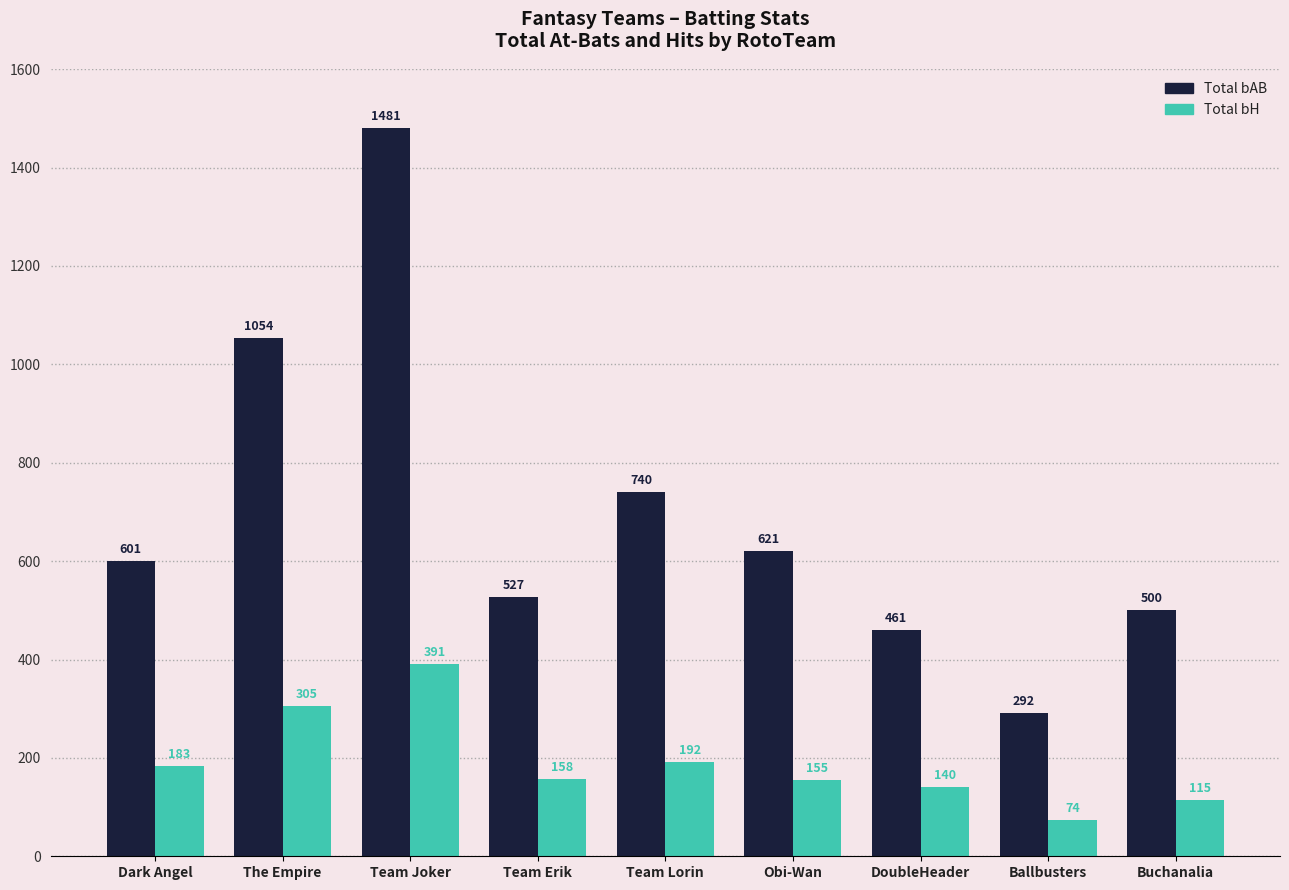

At which label does Total bH first exceed 158?

Dark Angel